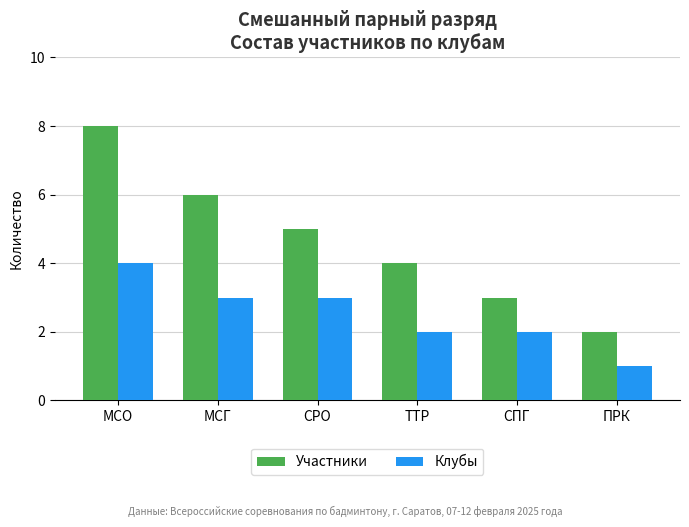

Count the Клубы values in the range 2 to 3.

4